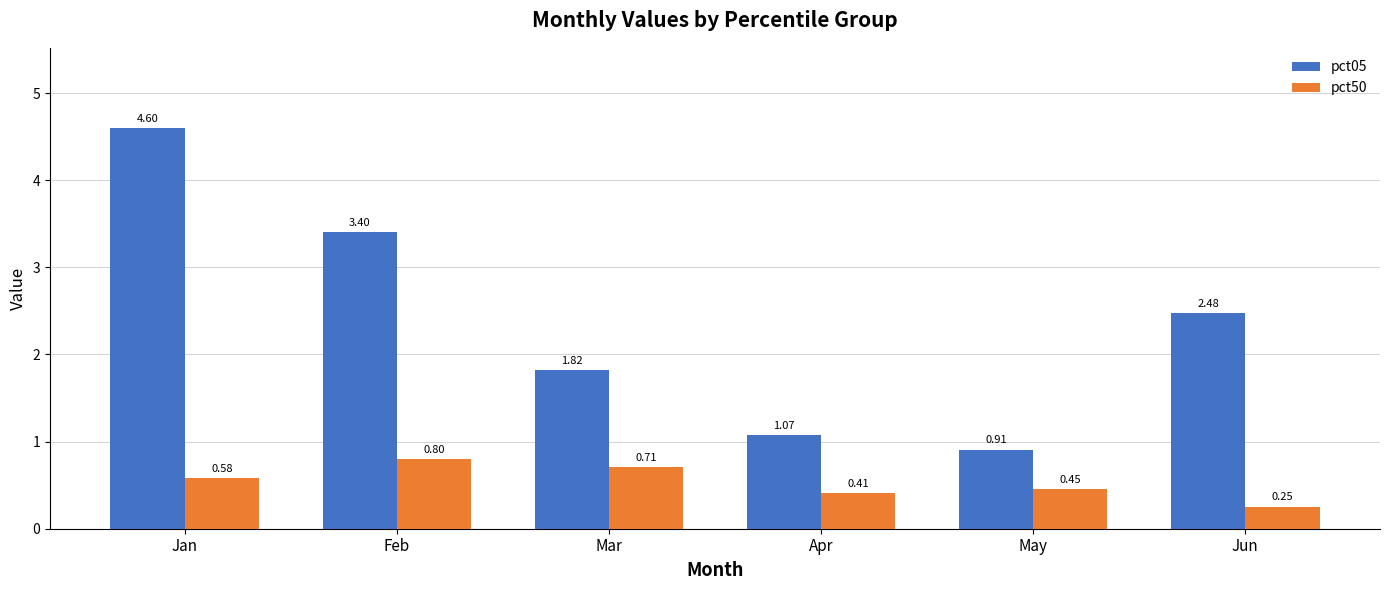

What is the difference between the pct05 values at Mar and Jan?

2.8